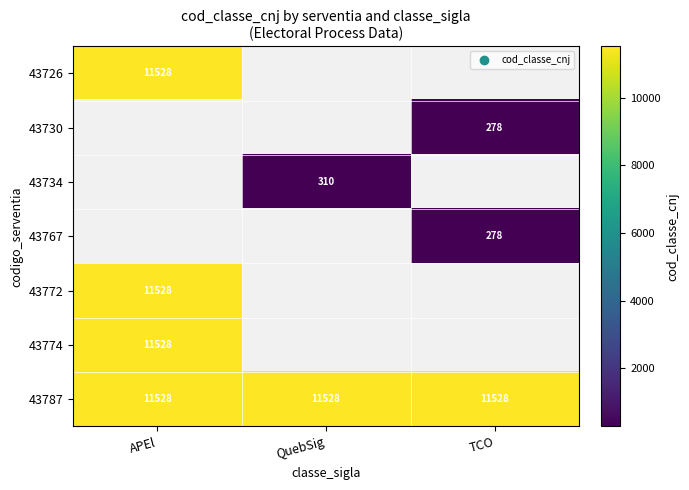

Is the value of 43787 at TCO greater than the value of 43767 at TCO?

Yes